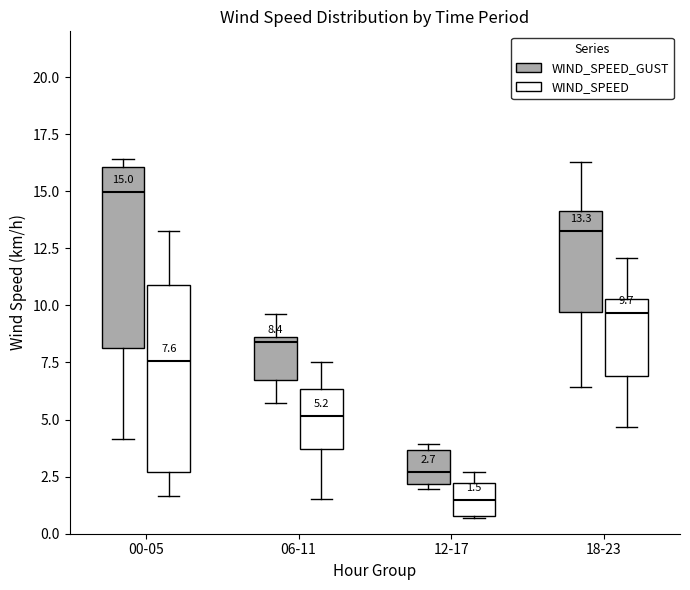

Which box has the lowest median line?

12-17 (WIND_SPEED)